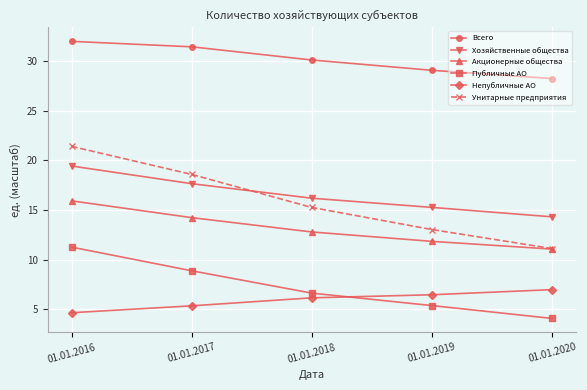

What is the difference between the maximum and minimum values in the Всего series?

3.7